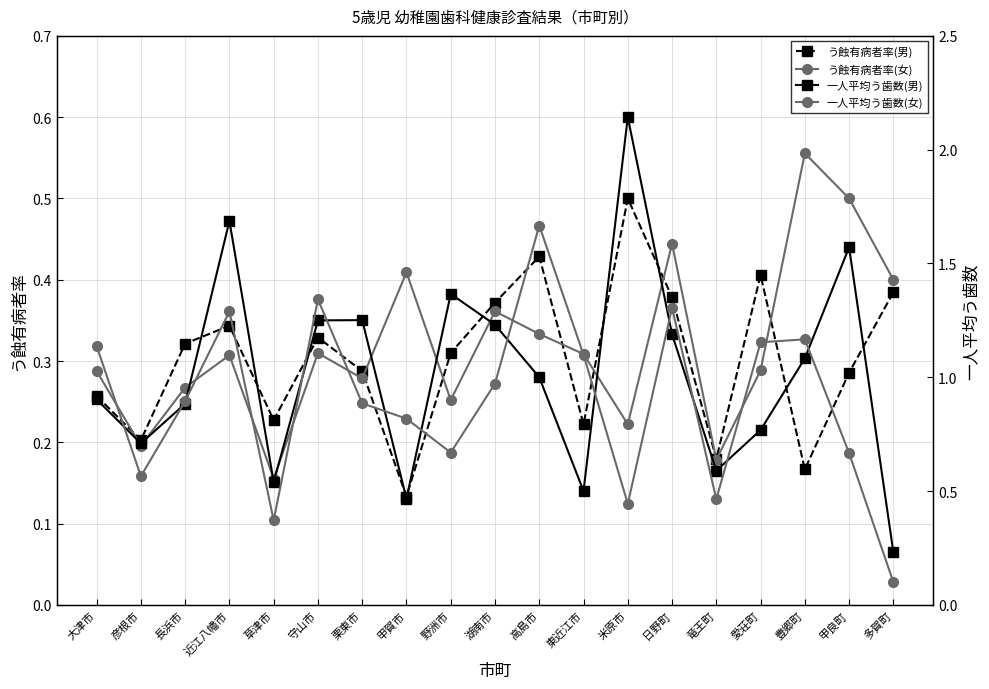

What is the sum of the う蝕有病者率(男) values at 草津市 and 甲賀市?

0.4